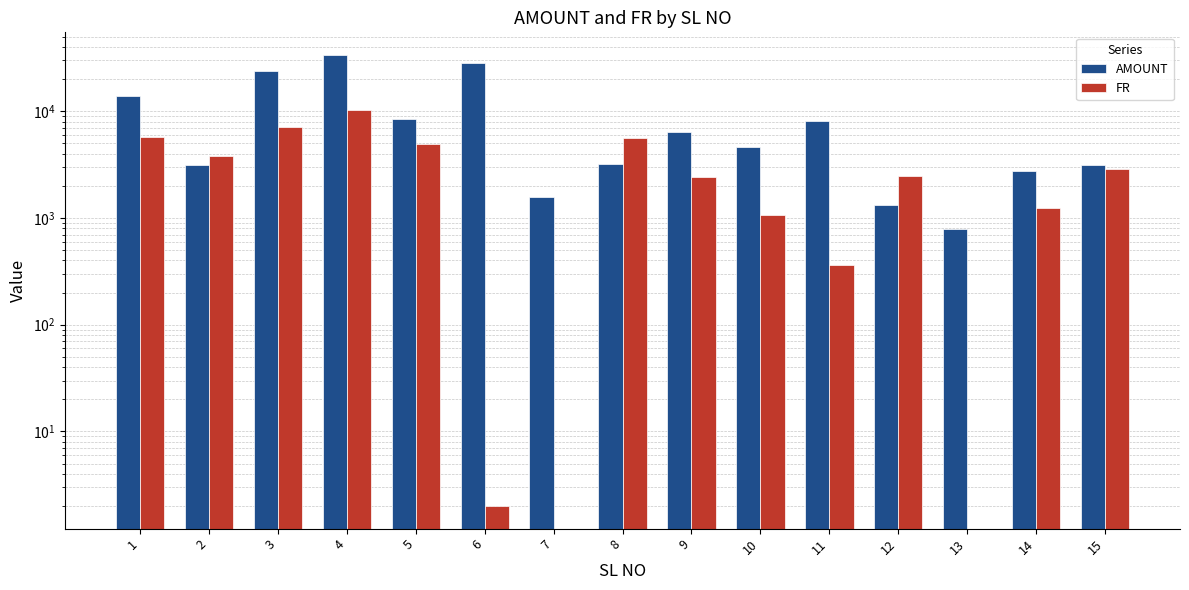

List the labels in order of FR value, largest first.

4, 3, 1, 8, 5, 2, 15, 12, 9, 14, 10, 11, 6, 7, 13